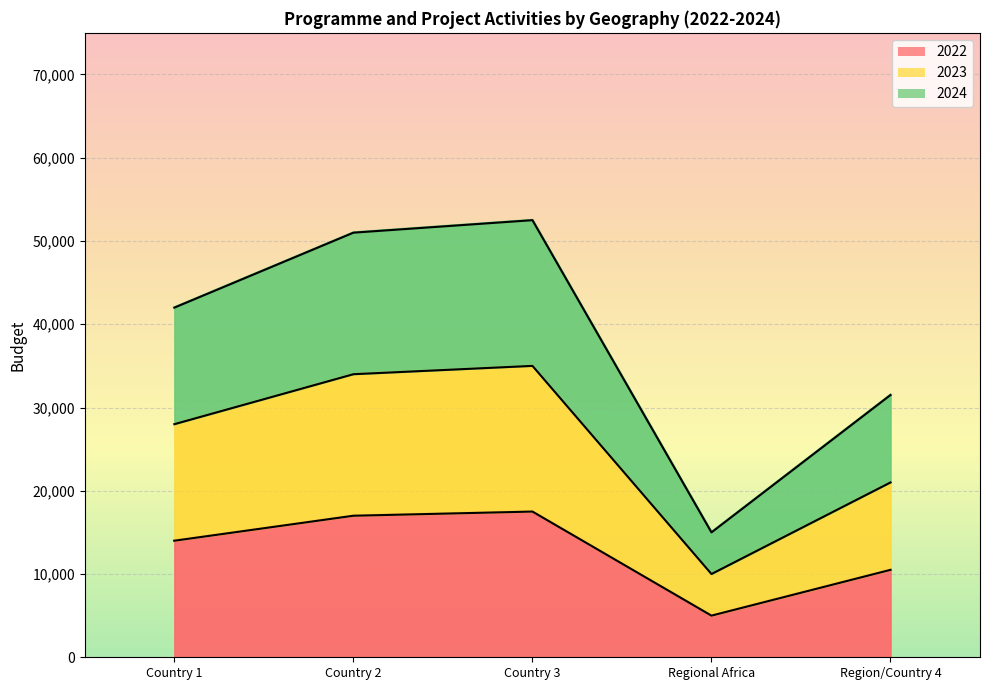

Rank the categories by 2023 value from lowest to highest.

Regional Africa, Region/Country 4, Country 1, Country 2, Country 3